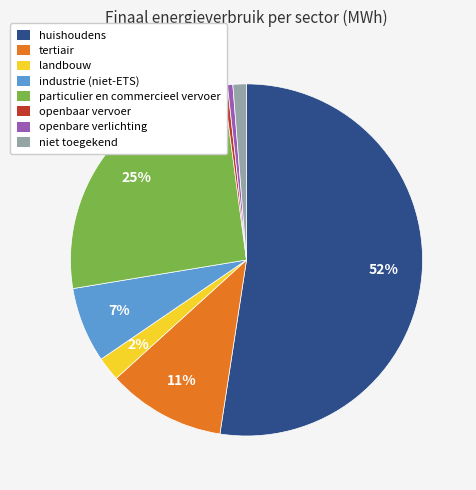

To the nearest percent, what portion does landbouw represent?

2%